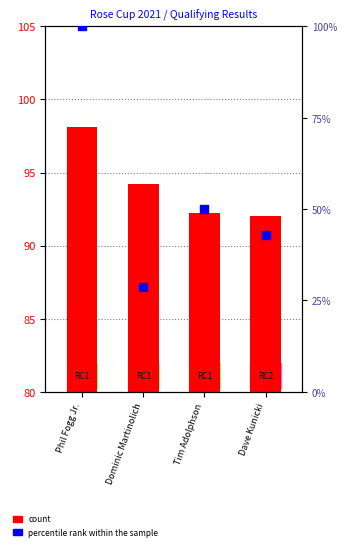

What are all the series names shown in the legend?

count, percentile rank within the sample